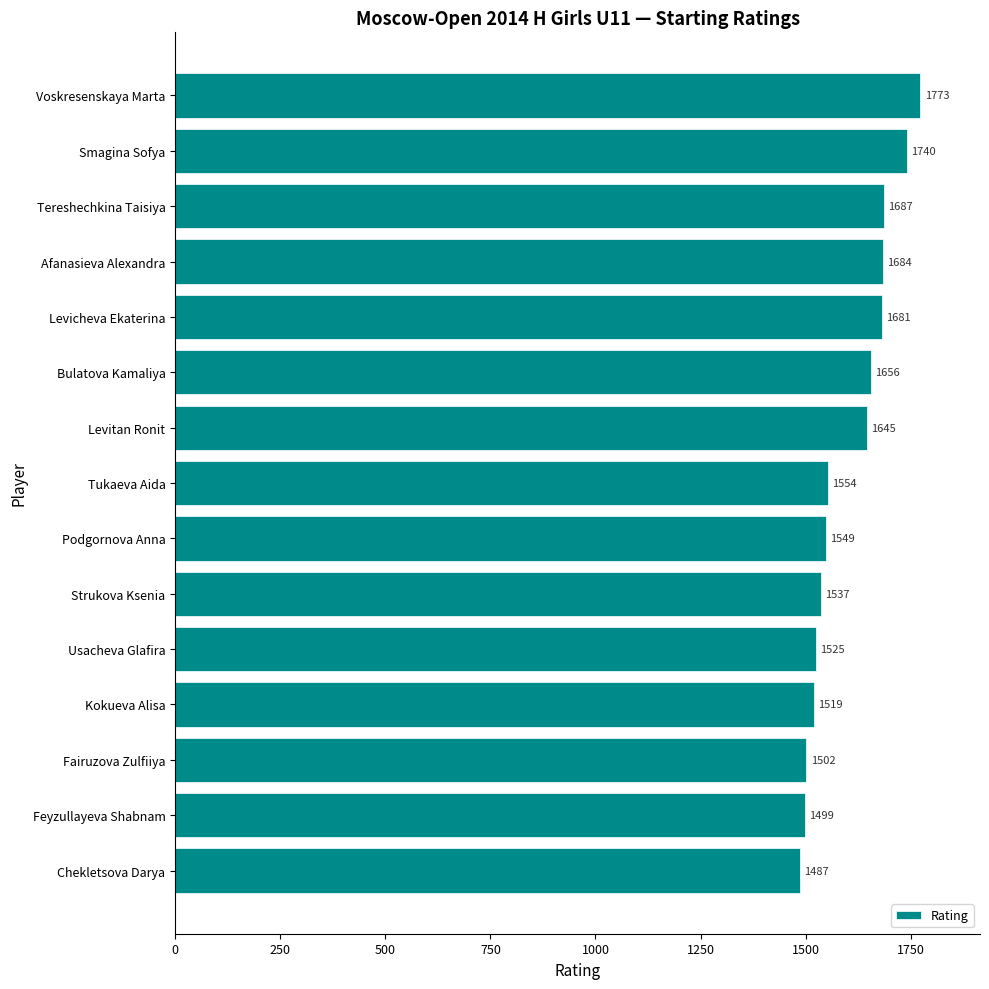

Reading top to bottom, list all the values displayed in this chart.

Voskresenskaya Marta=1773	Smagina Sofya=1740	Tereshechkina Taisiya=1687	Afanasieva Alexandra=1684	Levicheva Ekaterina=1681	Bulatova Kamaliya=1656	Levitan Ronit=1645	Tukaeva Aida=1554	Podgornova Anna=1549	Strukova Ksenia=1537	Usacheva Glafira=1525	Kokueva Alisa=1519	Fairuzova Zulfiiya=1502	Feyzullayeva Shabnam=1499	Chekletsova Darya=1487